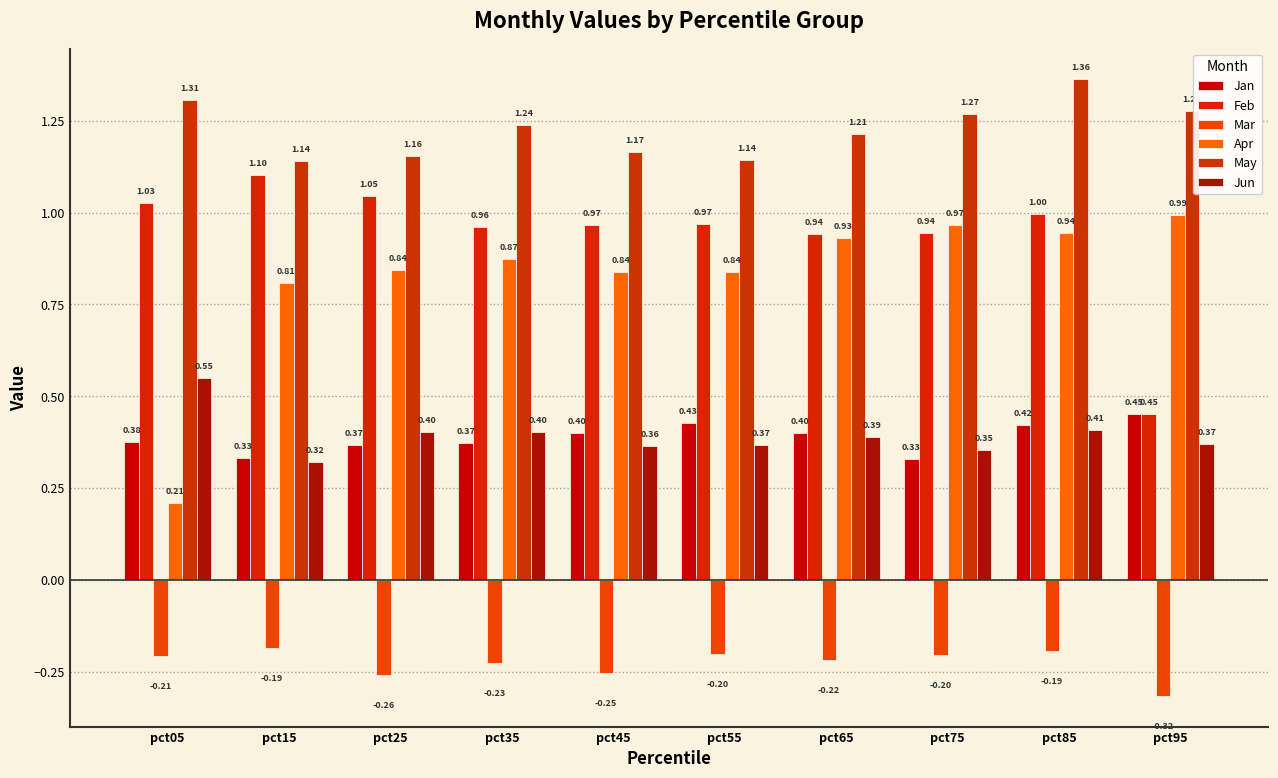

List the labels in order of Apr value, smallest first.

pct05, pct15, pct55, pct45, pct25, pct35, pct65, pct85, pct75, pct95